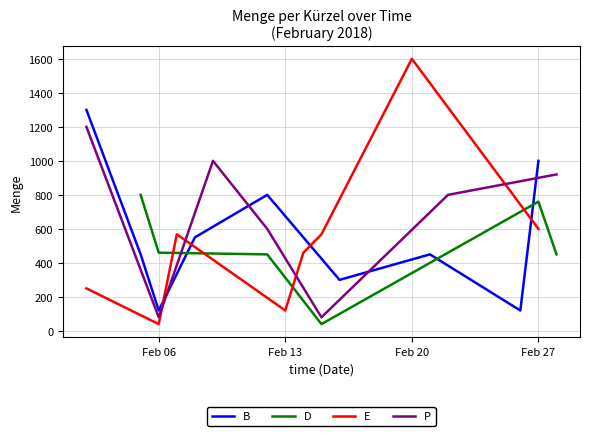

At which label does B first exceed 450?

2018-02-02